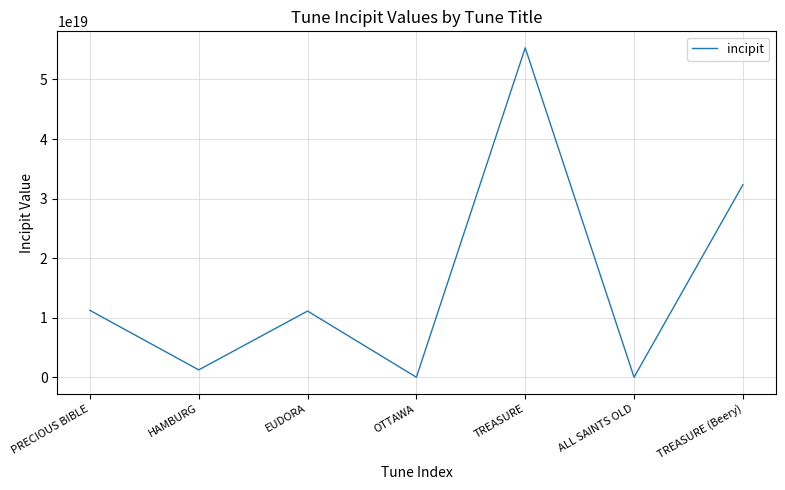

The chart shows a value of 55313515567176654848 at TREASURE. True or false?

True